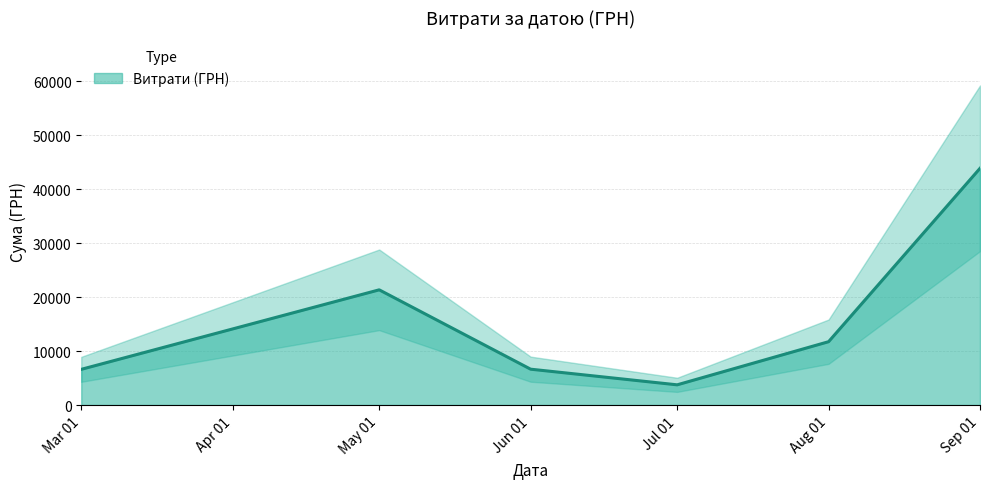

The value of Витрати (ГРН) at Mar 01 is 6611.0. True or false?

True